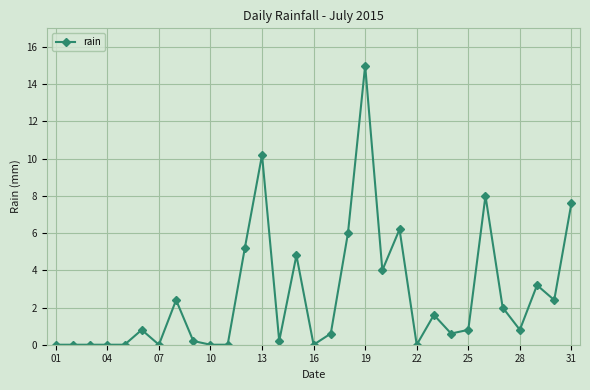

What is the difference between the maximum and minimum values?

15.0